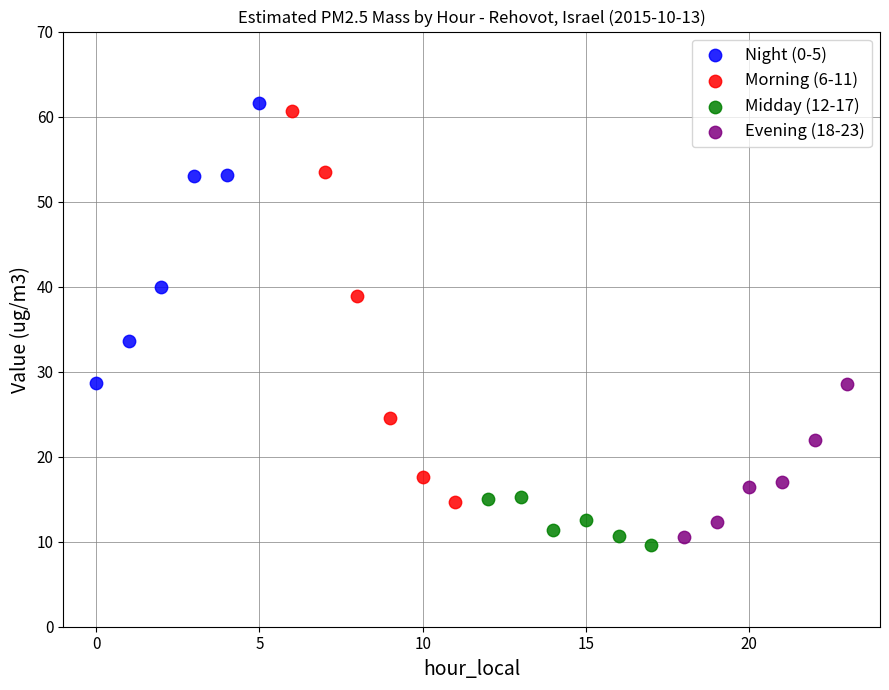

Which series has the largest Y range (max minus min)?

Morning (6-11)